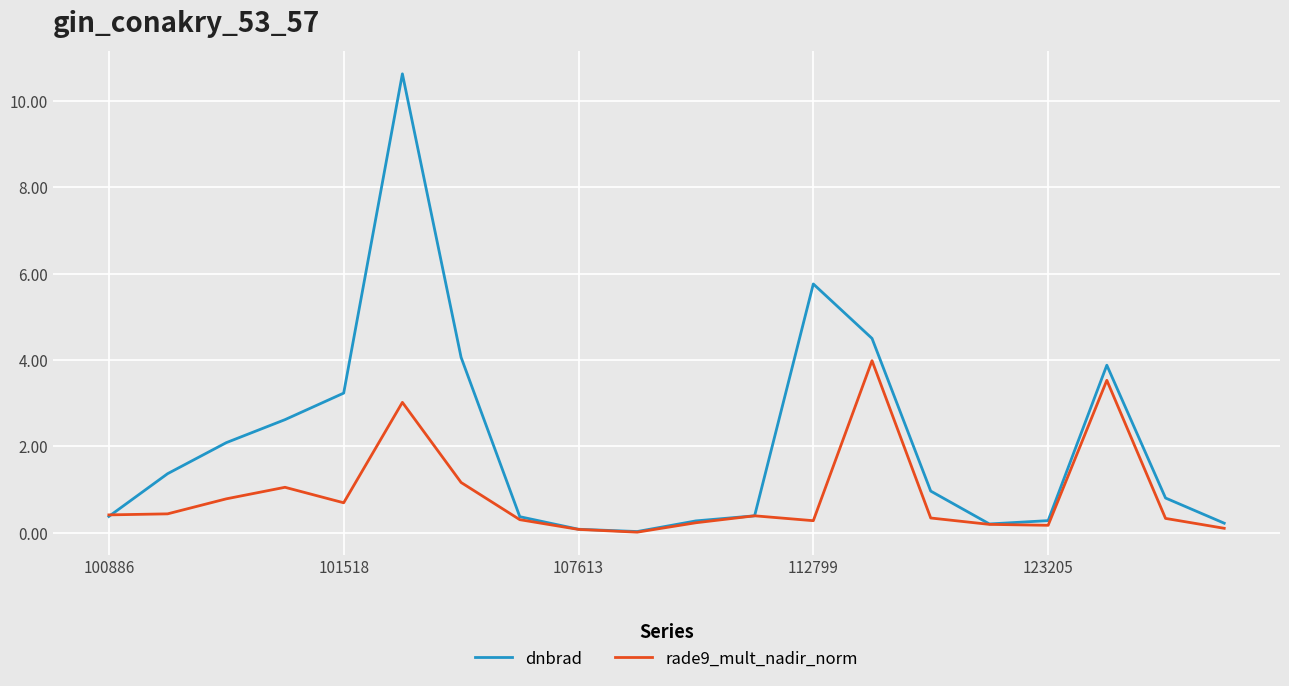

What is the greatest value displayed?

10.6